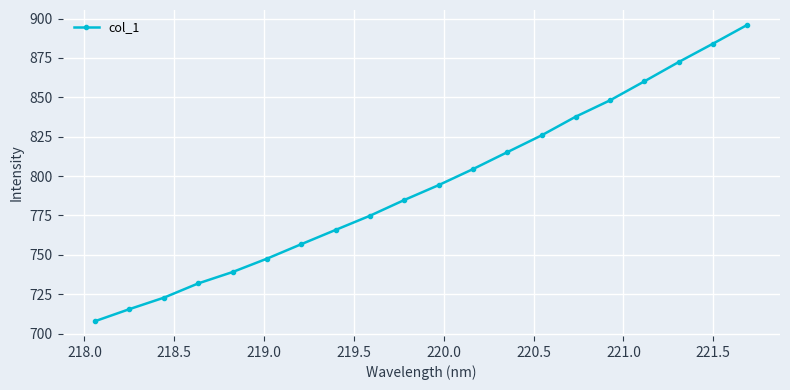

What is the sum of all values?

15885.3